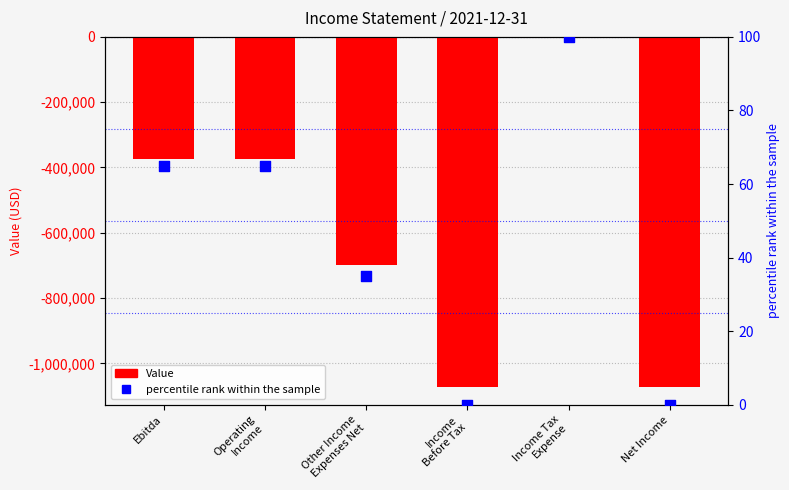

What are all the series names shown in the legend?

Value, percentile rank within the sample